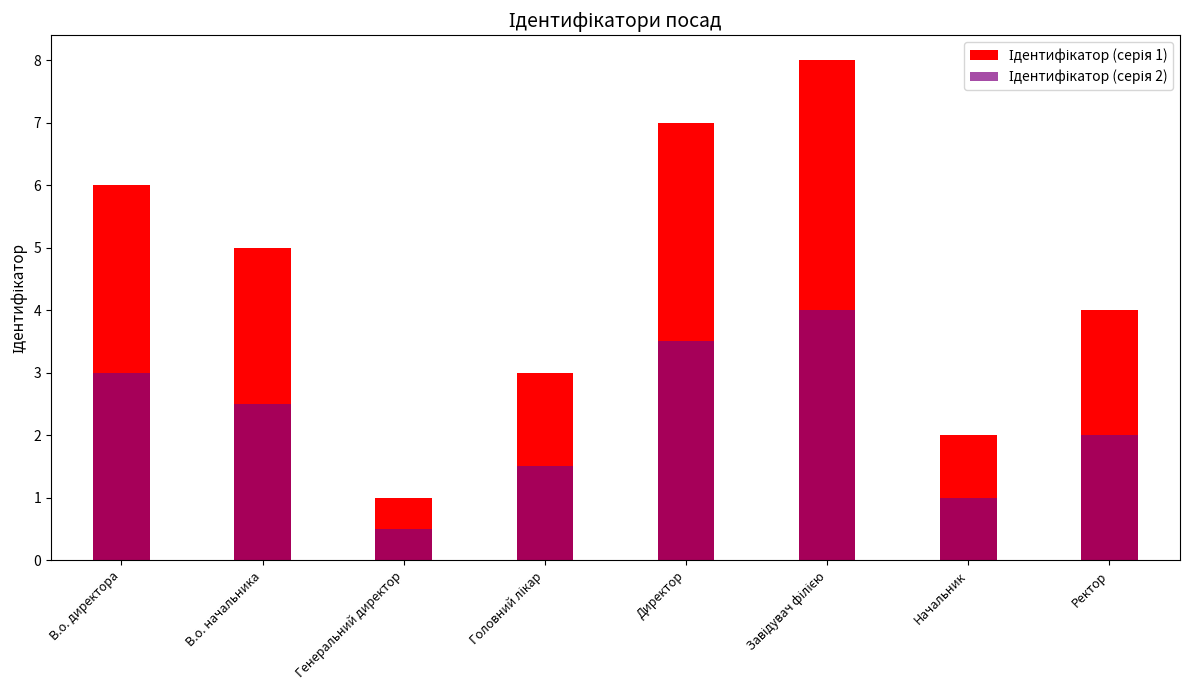

Which series has the largest range (max minus min)?

Ідентифікатор (серія 1)